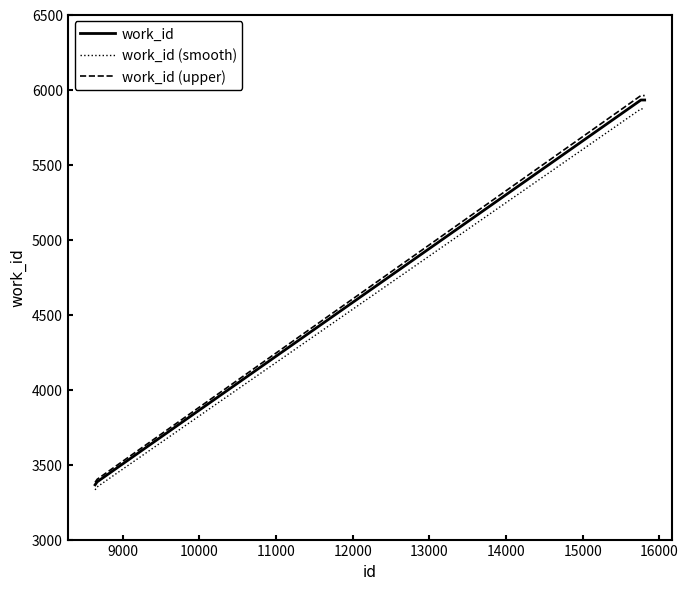

Rank the series by their maximum value, from highest to lowest.

work_id (upper), work_id, work_id (smooth)